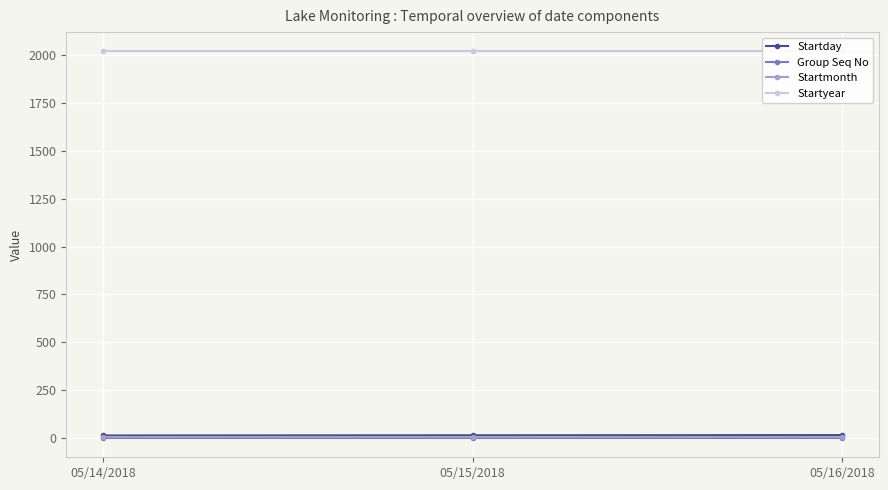

Reading right to left, extract all data points from this chart.

Startday: 05/16/2018=16	05/15/2018=15	05/14/2018=14
Group Seq No: 05/16/2018=1	05/15/2018=1	05/14/2018=1
Startmonth: 05/16/2018=5	05/15/2018=5	05/14/2018=5
Startyear: 05/16/2018=2018	05/15/2018=2018	05/14/2018=2018